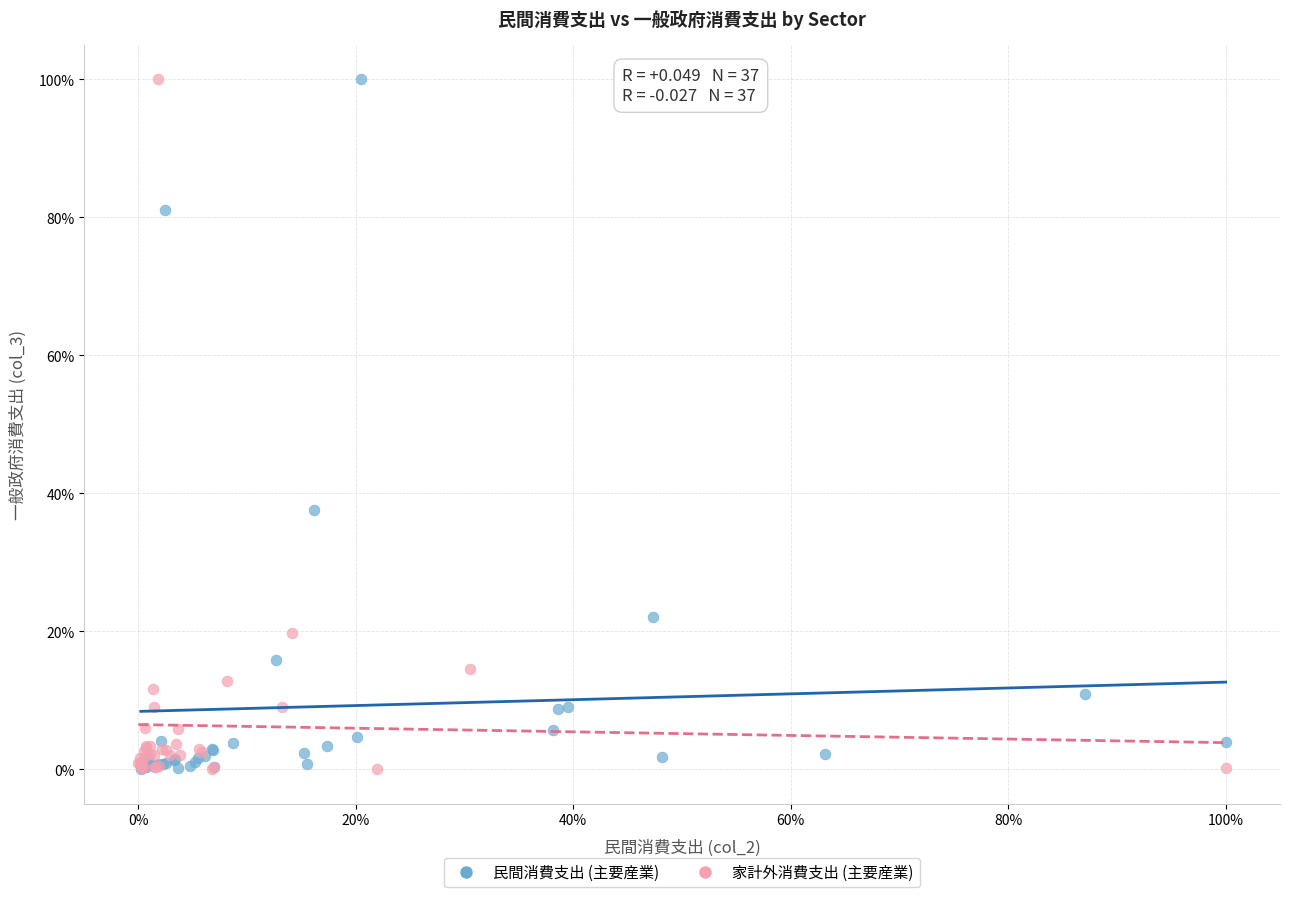

What are all the series names shown in the legend?

民間消費支出 (主要産業), 家計外消費支出 (主要産業)